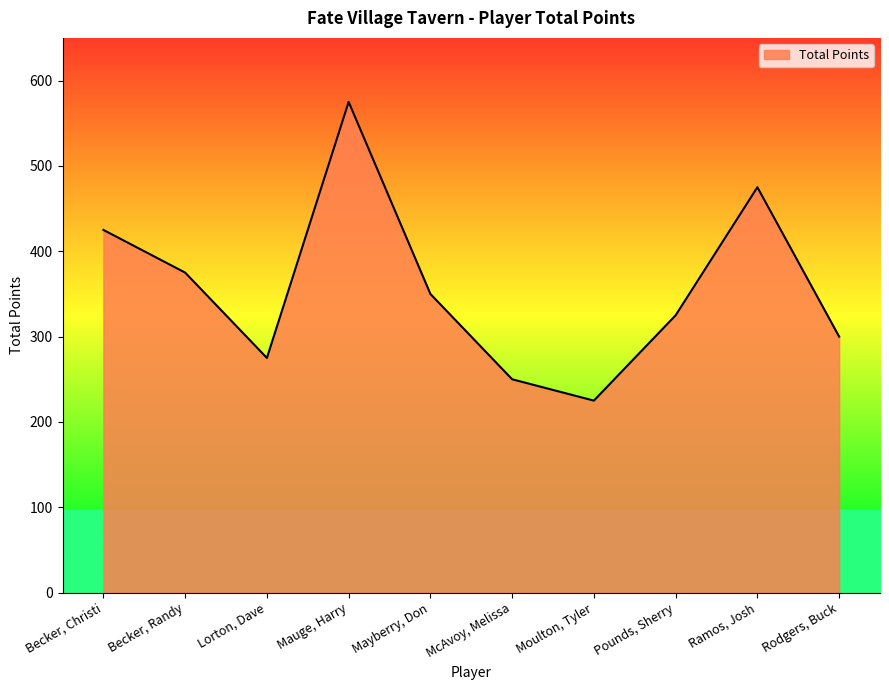

Which label corresponds to the largest value in the chart?

Mauge, Harry